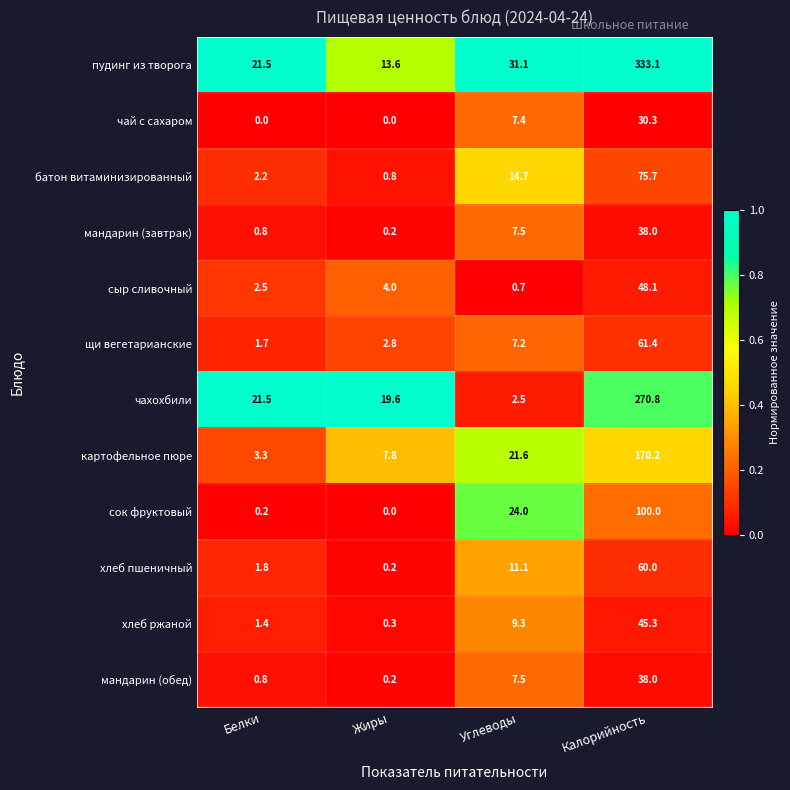

True or false: чахохбили has a value of 19.6 at Жиры.

True